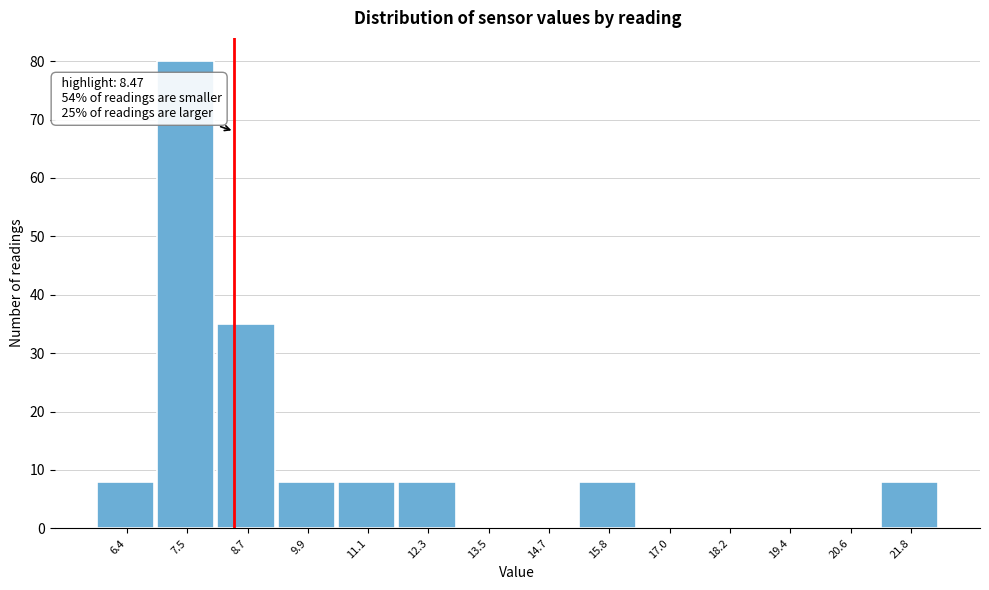

Which range on the x-axis has the tallest bar?

7.0 to 8.2